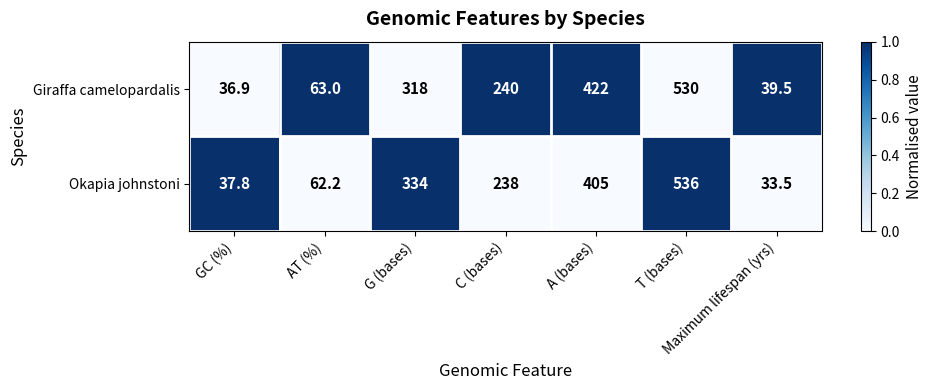

At which label does Okapia johnstoni first exceed 238?

G (bases)